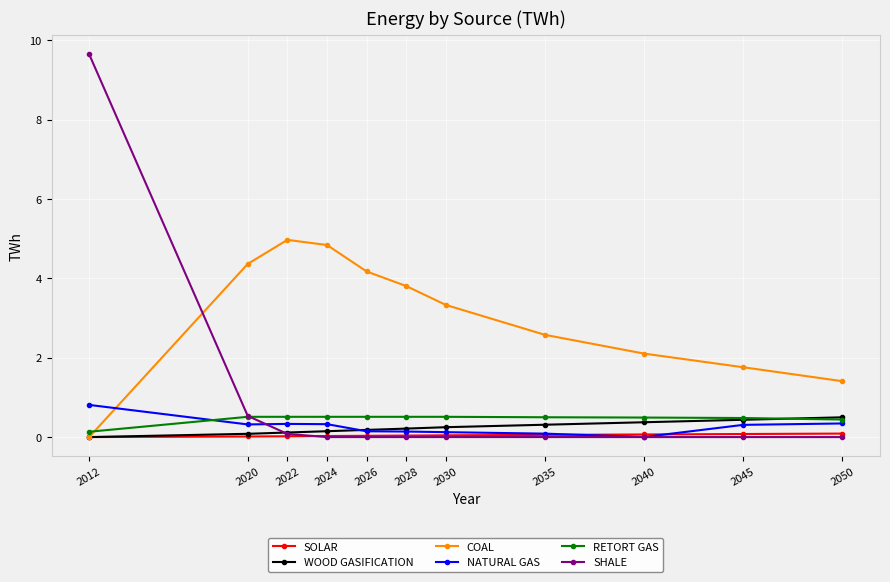

In COAL, how many points are higher than both neighbors (excluding endpoints)?

1